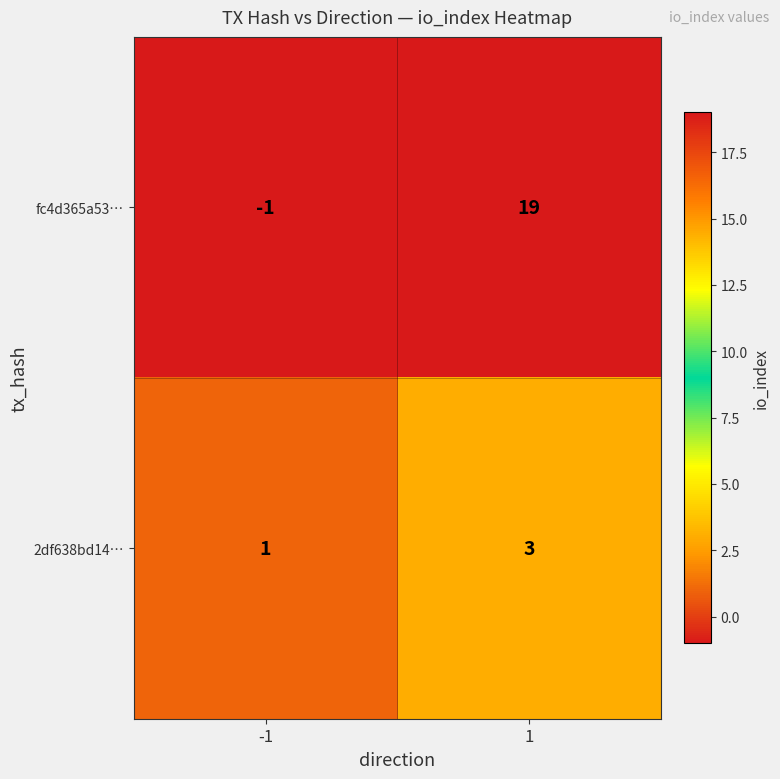

At how many categories does at least one series exceed 0?

2